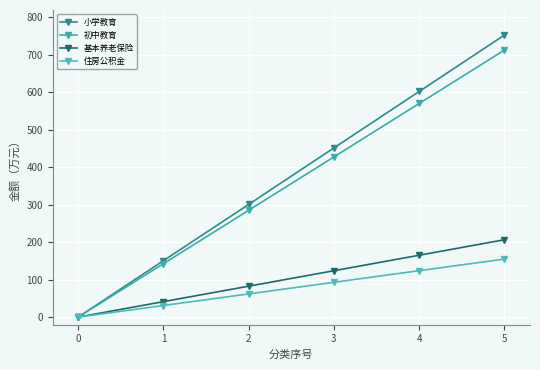

At how many categories does at least one series exceed 730?

1